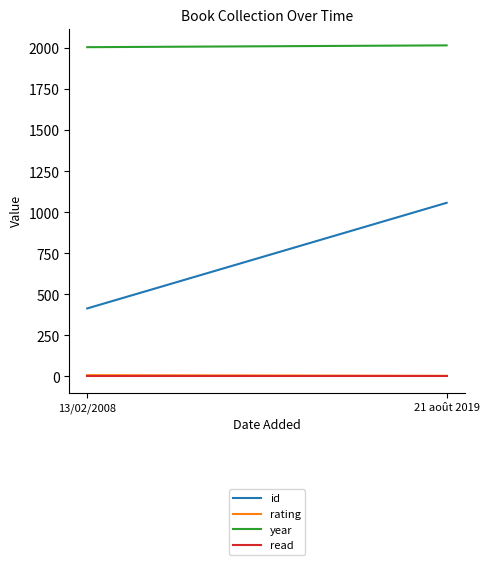

Where is read nearest to the value 1?

13/02/2008